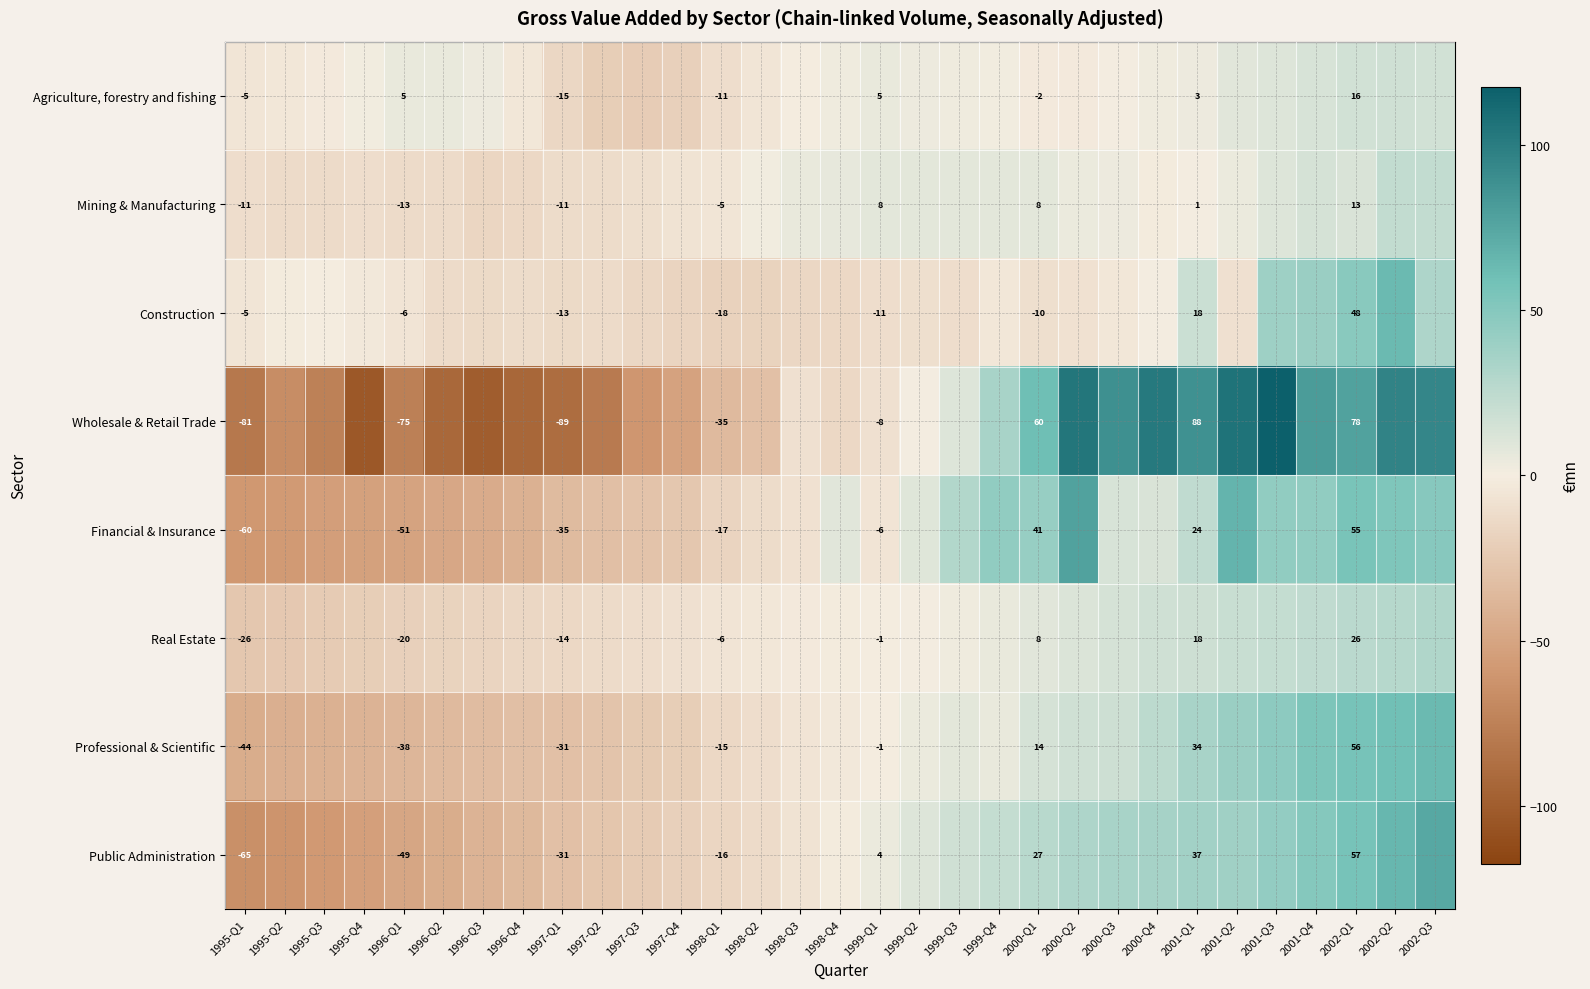

How many values in Real Estate are above zero?

14